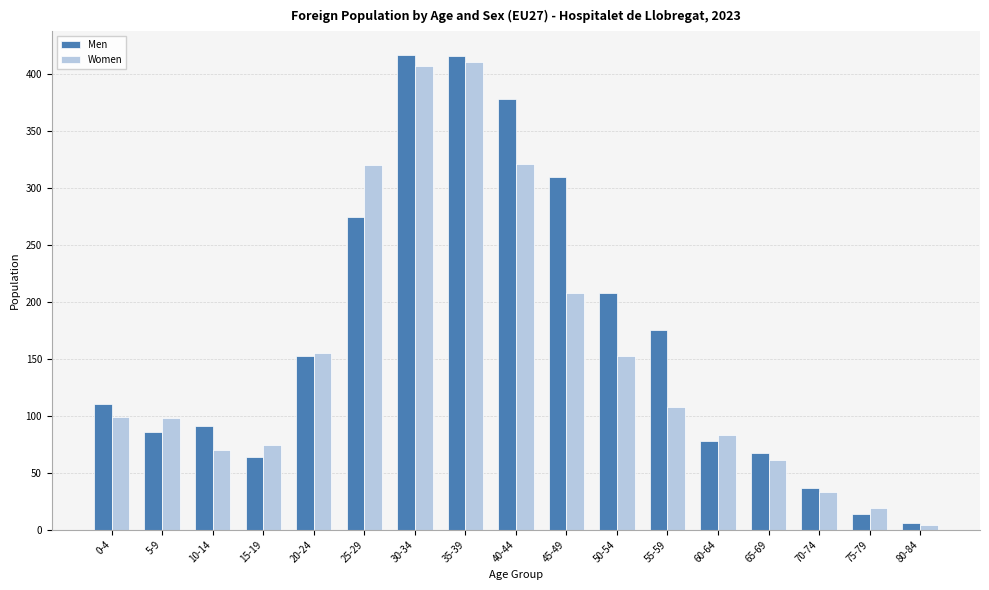

What are all the series names shown in the legend?

Men, Women